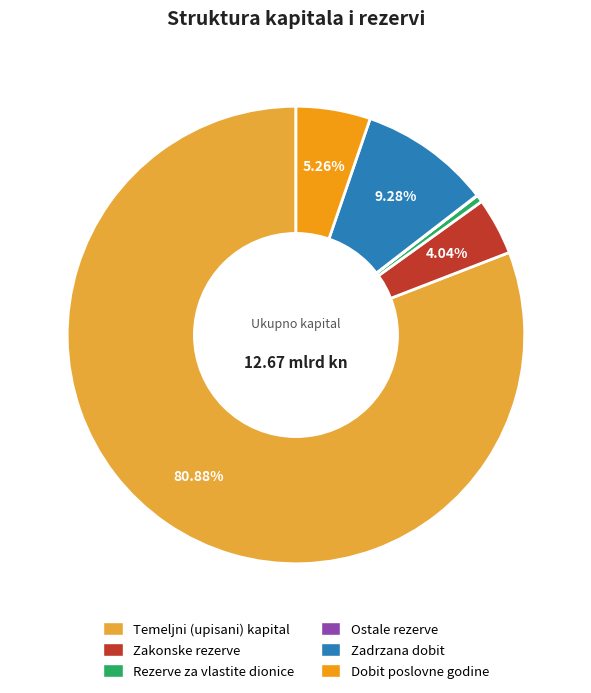

Is there any slice that represents more than half of the pie?

Yes